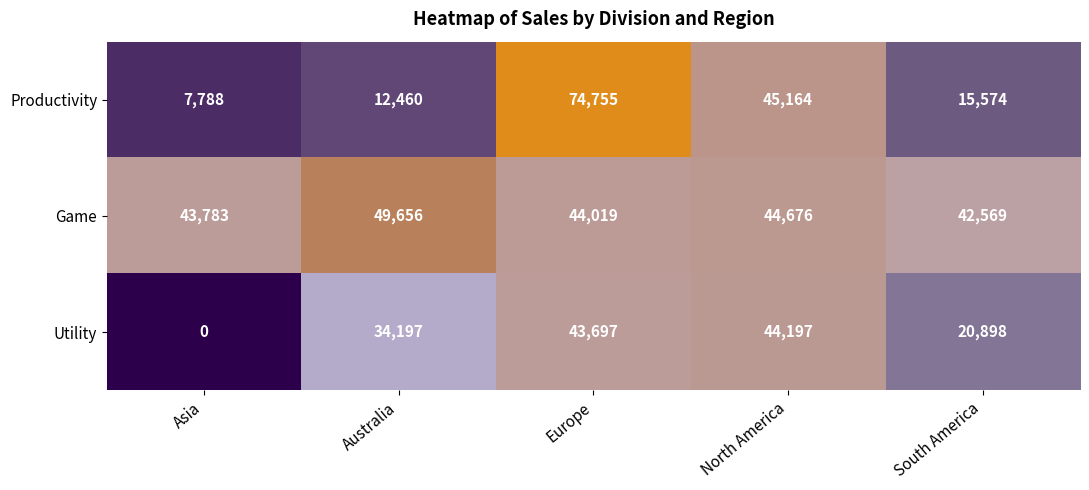

Reading right to left, transcribe all the data shown in this chart.

Productivity: 15574	45164	74755	12460	7788
Game: 42569	44676	44019	49656	43783
Utility: 20898	44197	43697	34197	0